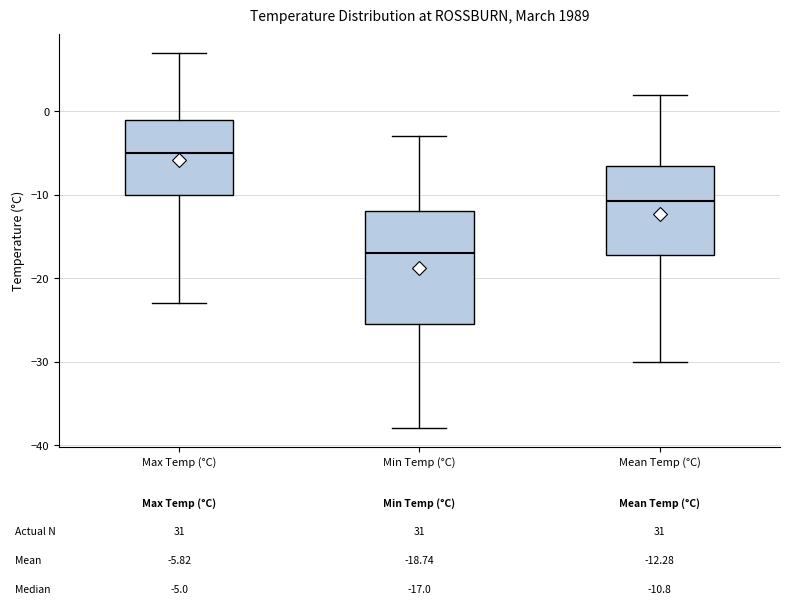

Which box has the lowest median line?

Min Temp (°C)